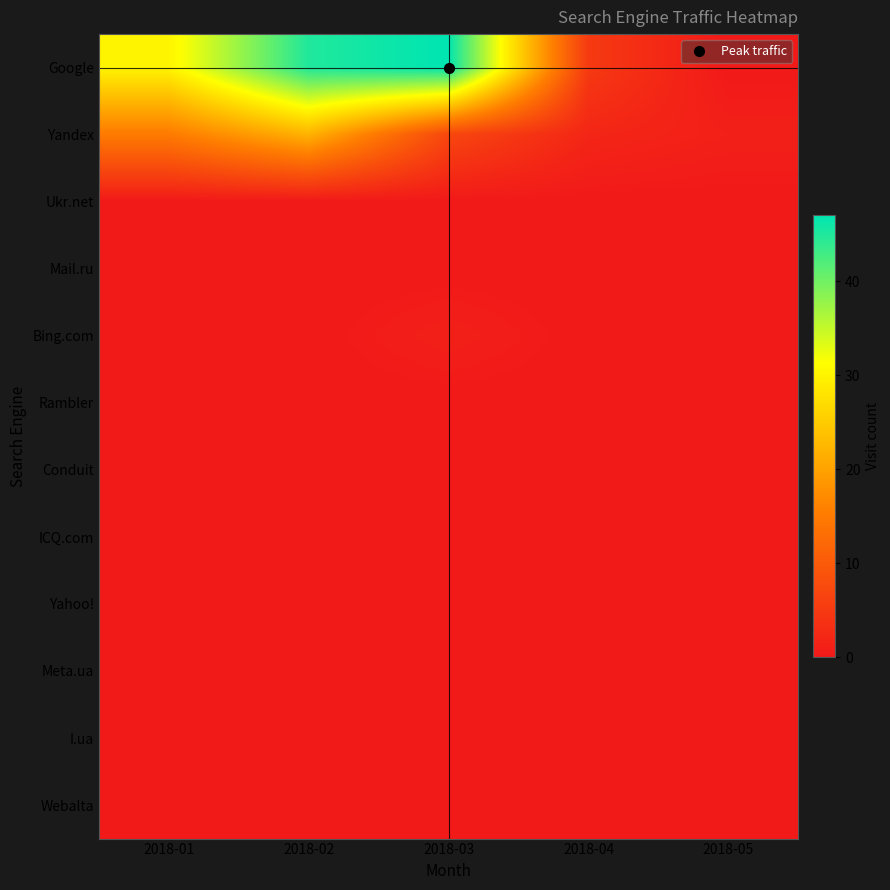

Reading right to left, list all the values displayed in this chart.

Google: 2018-05=0	2018-04=5	2018-03=47	2018-02=45	2018-01=30
Yandex: 2018-05=1	2018-04=2	2018-03=7	2018-02=22	2018-01=15
Ukr.net: 2018-05=0	2018-04=0	2018-03=0	2018-02=0	2018-01=0
Mail.ru: 2018-05=0	2018-04=0	2018-03=0	2018-02=0	2018-01=0
Bing.com: 2018-05=0	2018-04=0	2018-03=1	2018-02=0	2018-01=0
Rambler: 2018-05=0	2018-04=0	2018-03=0	2018-02=0	2018-01=0
Conduit: 2018-05=0	2018-04=0	2018-03=0	2018-02=0	2018-01=0
ICQ.com: 2018-05=0	2018-04=0	2018-03=0	2018-02=0	2018-01=0
Yahoo!: 2018-05=0	2018-04=0	2018-03=0	2018-02=0	2018-01=0
Meta.ua: 2018-05=0	2018-04=0	2018-03=0	2018-02=0	2018-01=0
I.ua: 2018-05=0	2018-04=0	2018-03=0	2018-02=0	2018-01=0
Webalta: 2018-05=0	2018-04=0	2018-03=0	2018-02=0	2018-01=0